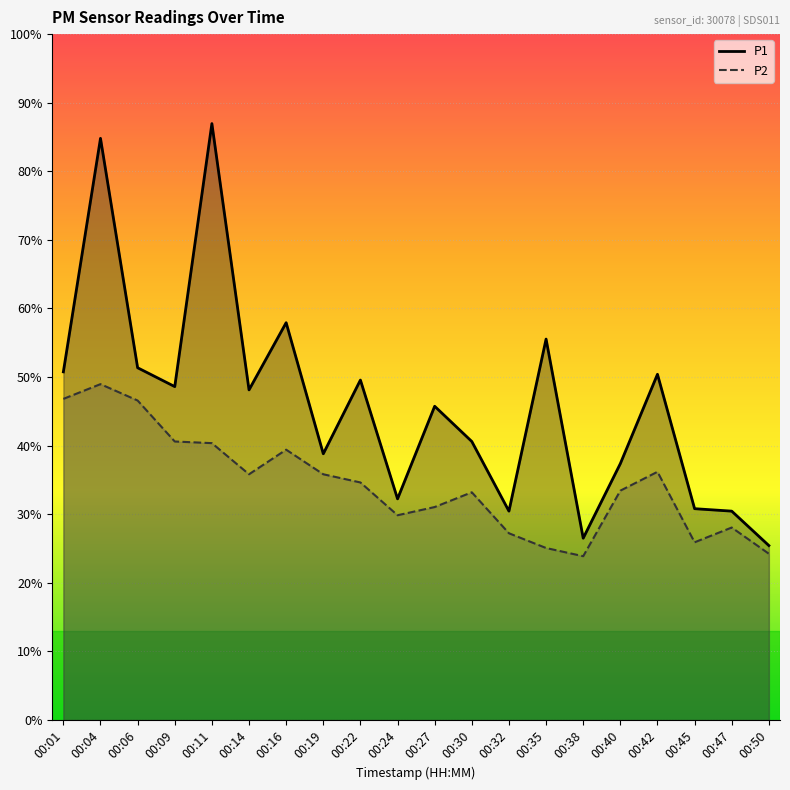

Which series has the largest range (max minus min)?

P1